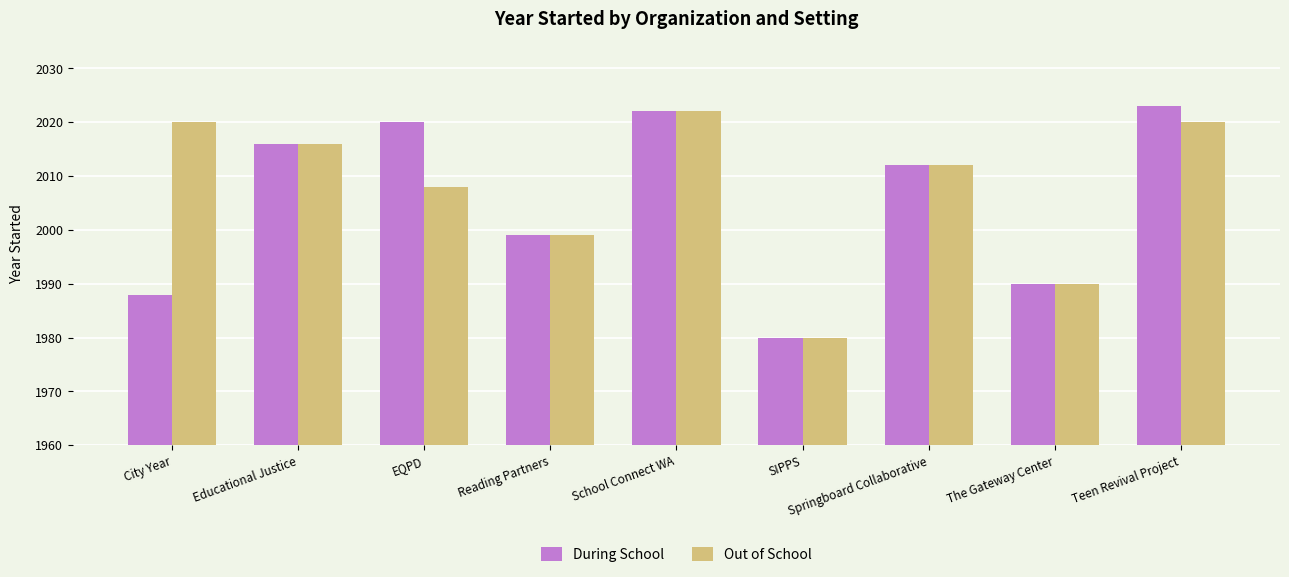

Rank the series at Teen Revival Project from highest to lowest value.

During School, Out of School